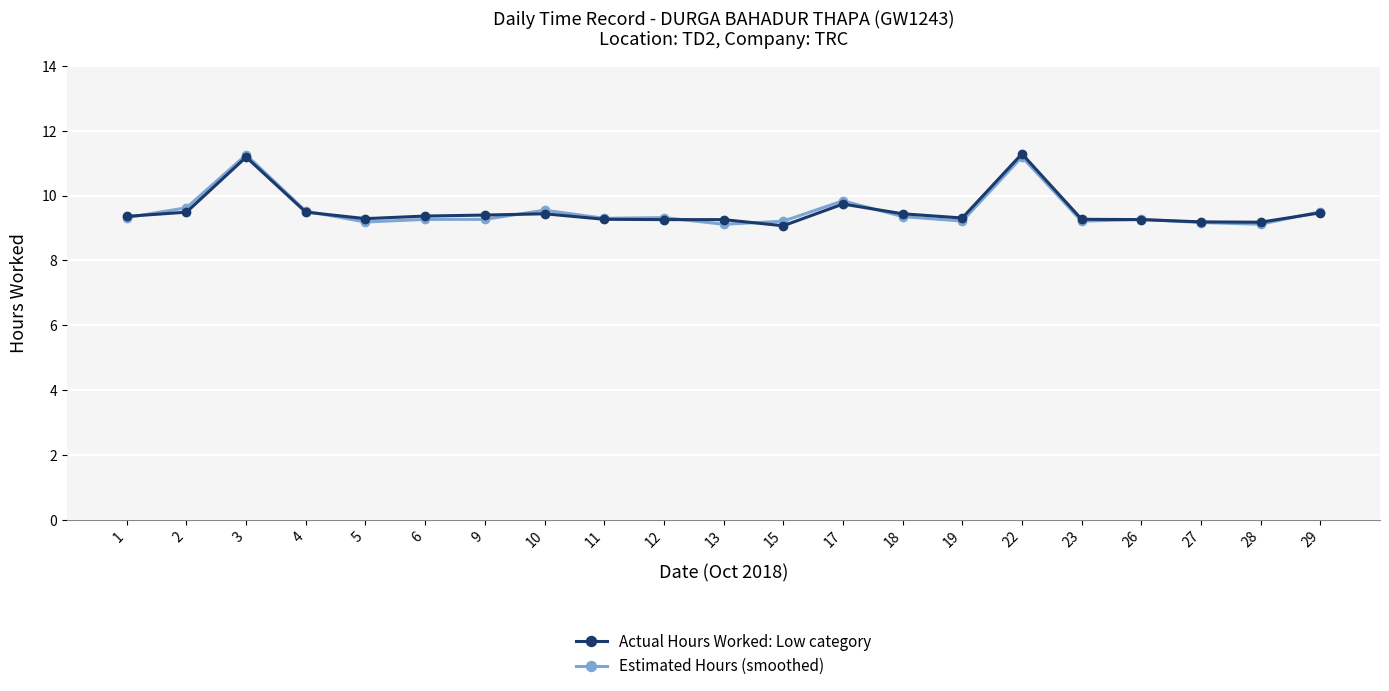

How many lines are shown in the chart?

2